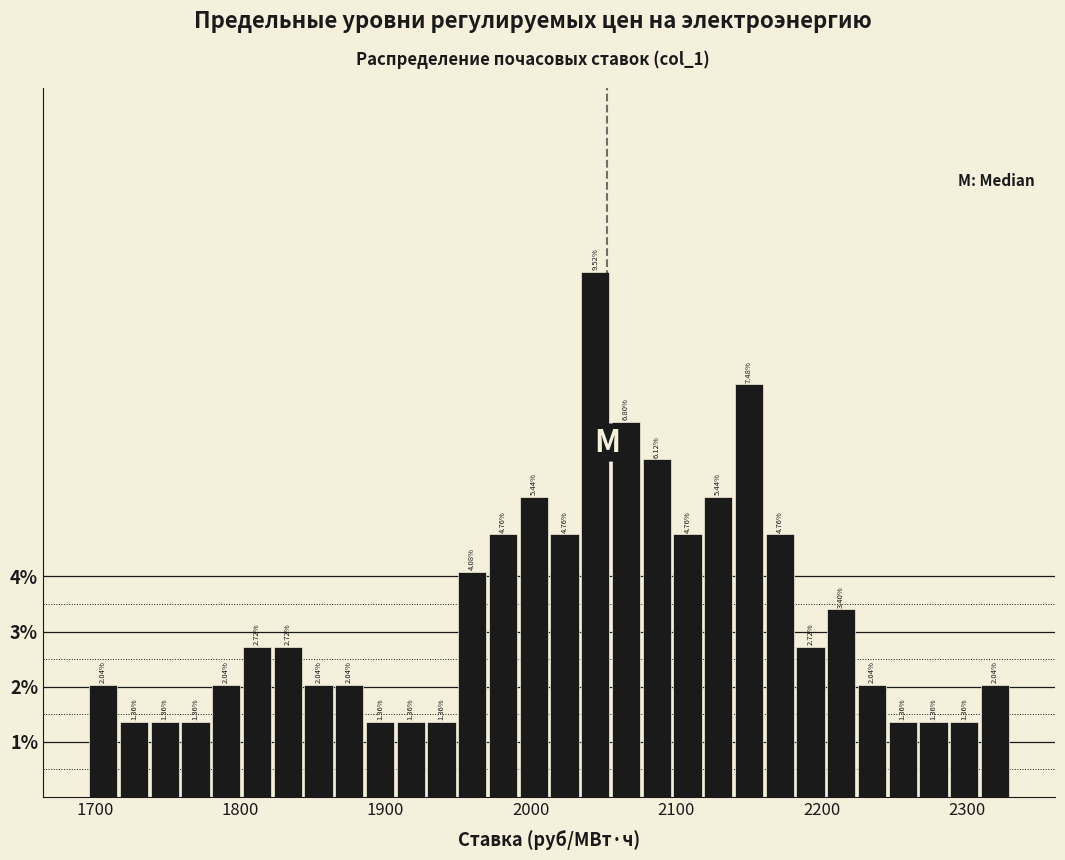

Around what value on the x-axis is the tallest bar? Give the approximate position of its centre, as read against the axis.

2040